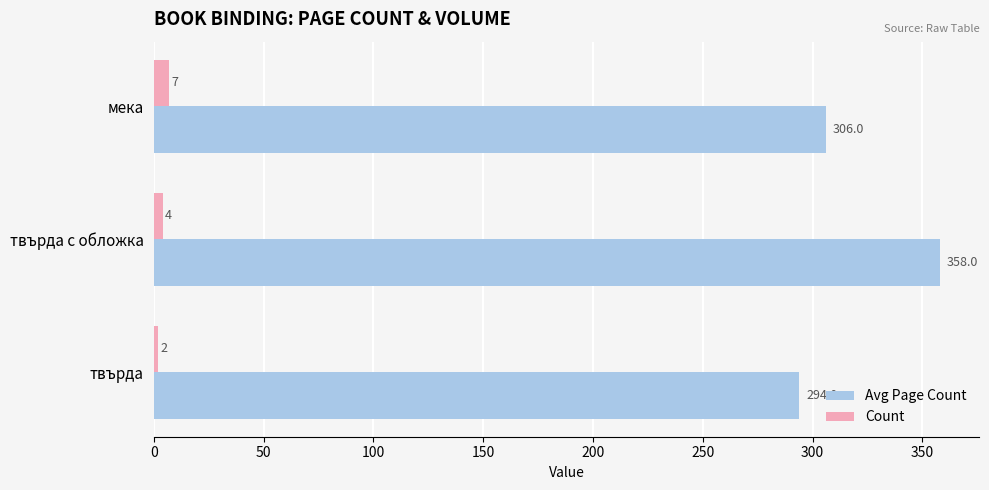

What is the average value of the Count series?

4